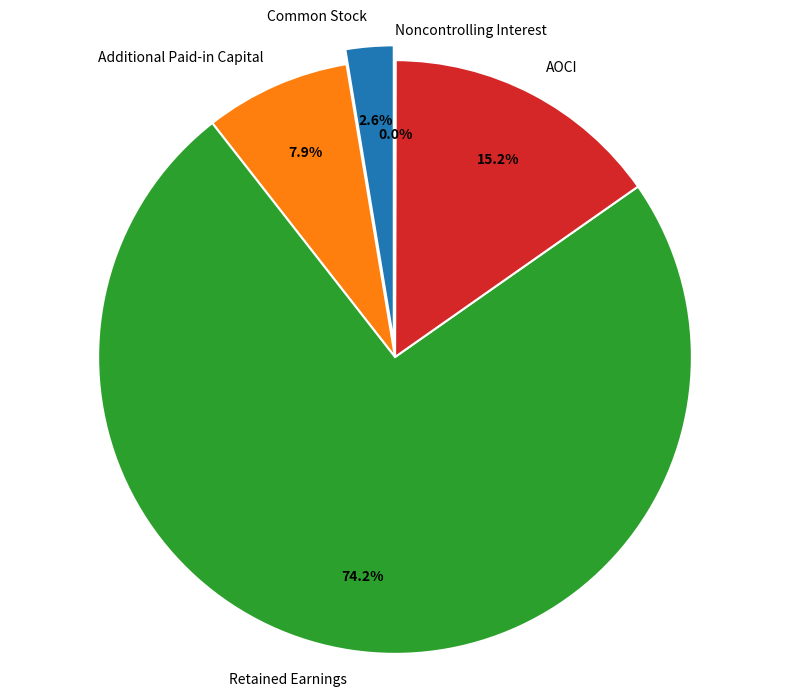

What is the ratio of the value at AOCI to the value at Retained Earnings?

0.2